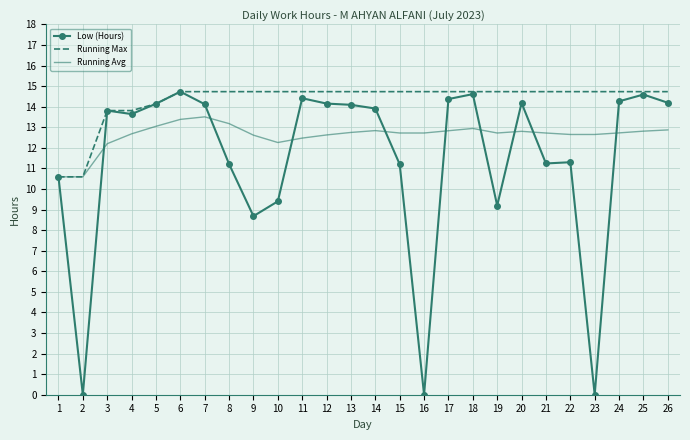

What is the minimum value for Running Avg?

10.6